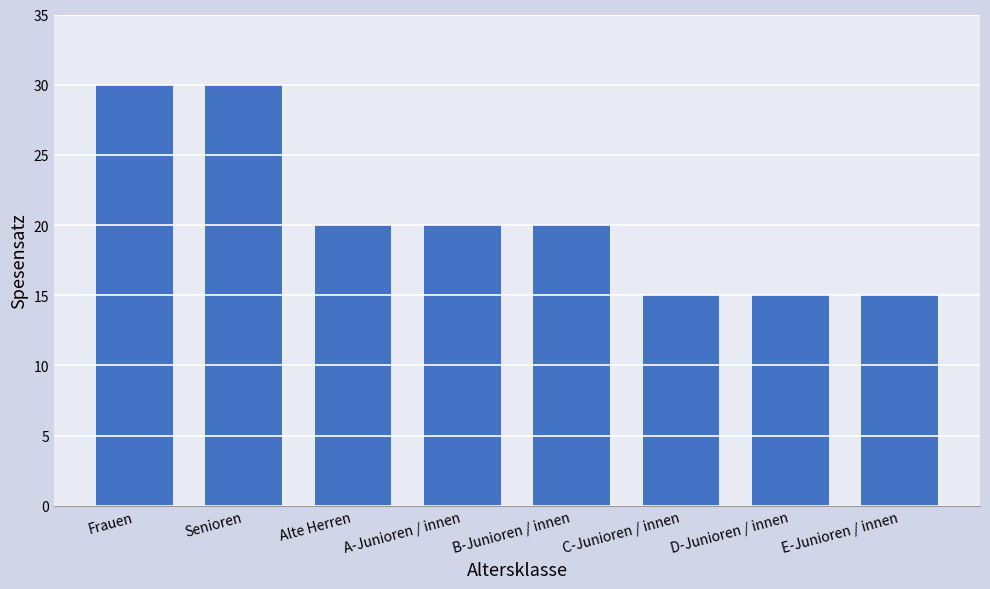

What is the difference between the values at C-Junioren / innen and Senioren?

15